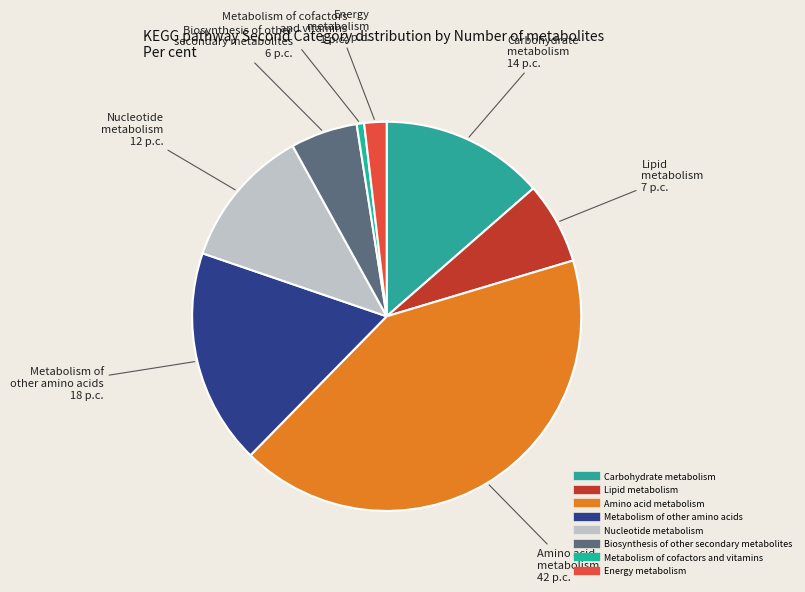

Is there a majority slice in this chart?

No